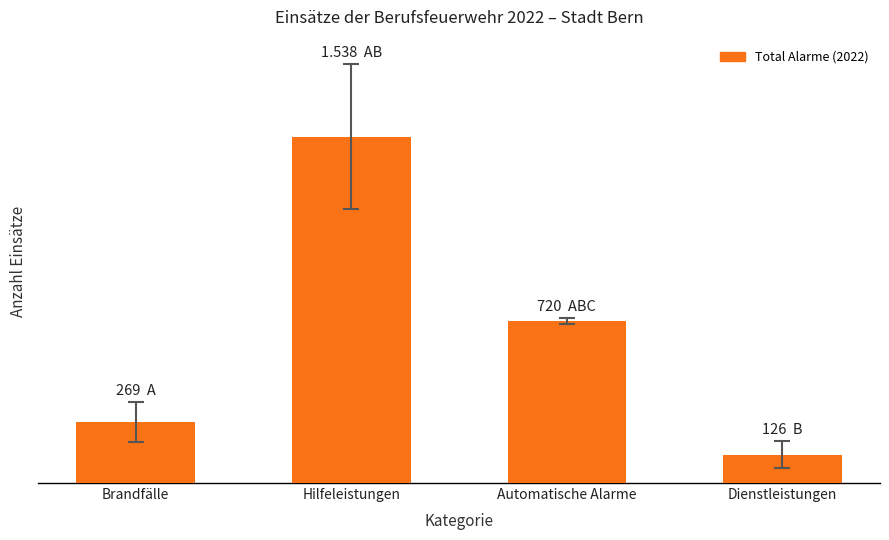

What is the minimum value shown in the chart?

126